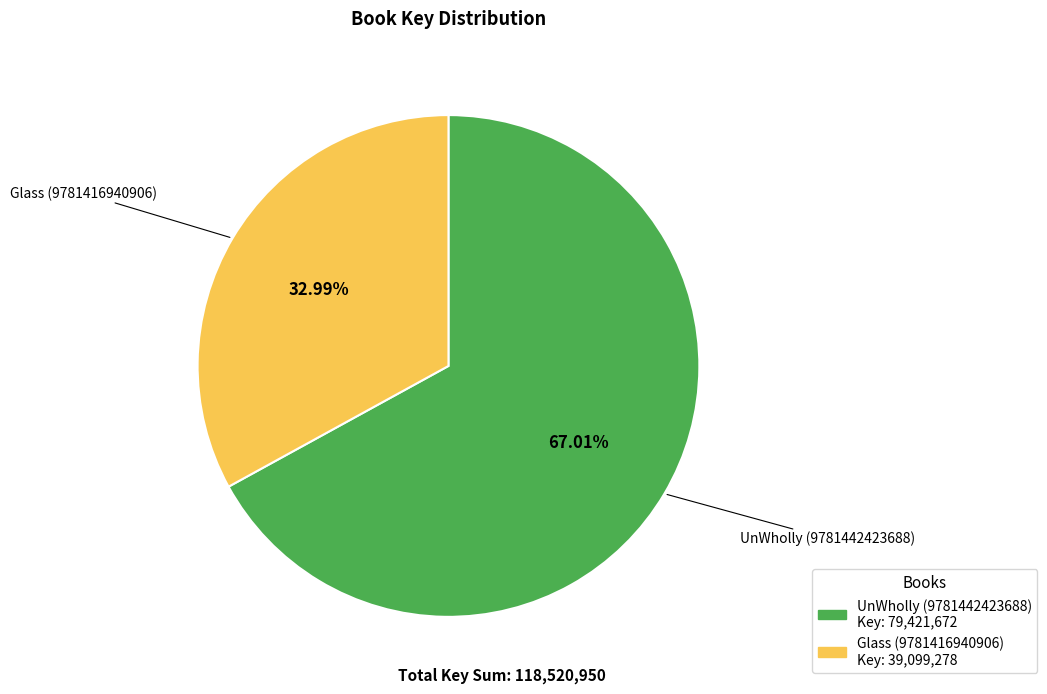

To the nearest percent, what is the difference between the largest and smallest slice percentages?

34%